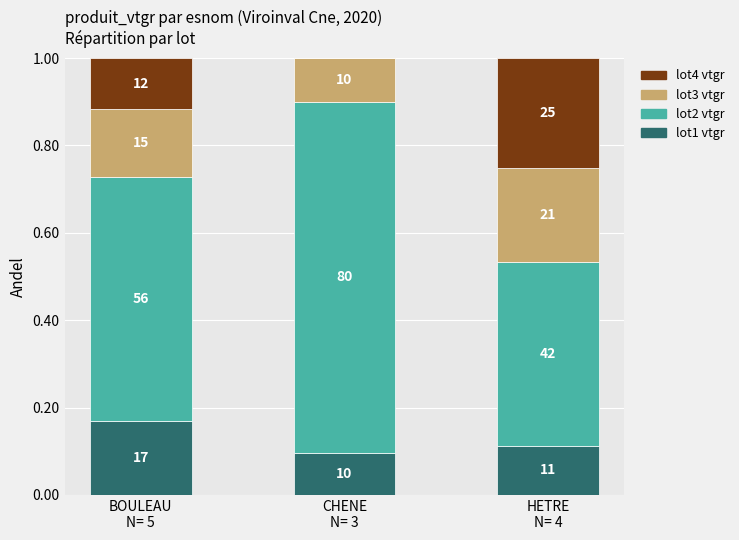

The produit_vtgr (lot2) series shows 0.2 at CHENE
N= 3. True or false?

False